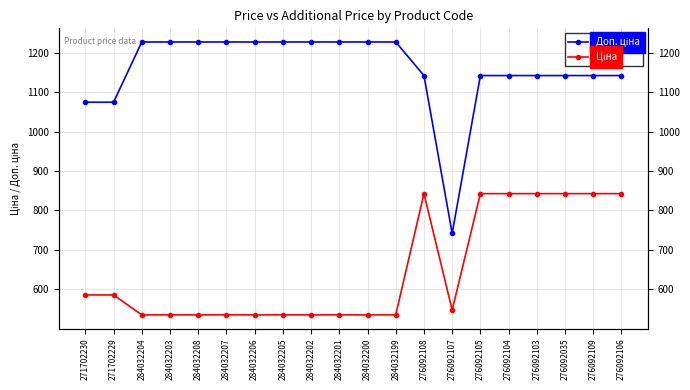

Rank the categories by Ціна value from lowest to highest.

284032204, 284032203, 284032208, 284032207, 284032206, 284032205, 284032202, 284032201, 284032200, 284032199, 276092107, 271702230, 271702229, 276092108, 276092105, 276092104, 276092103, 276092035, 276092109, 276092106